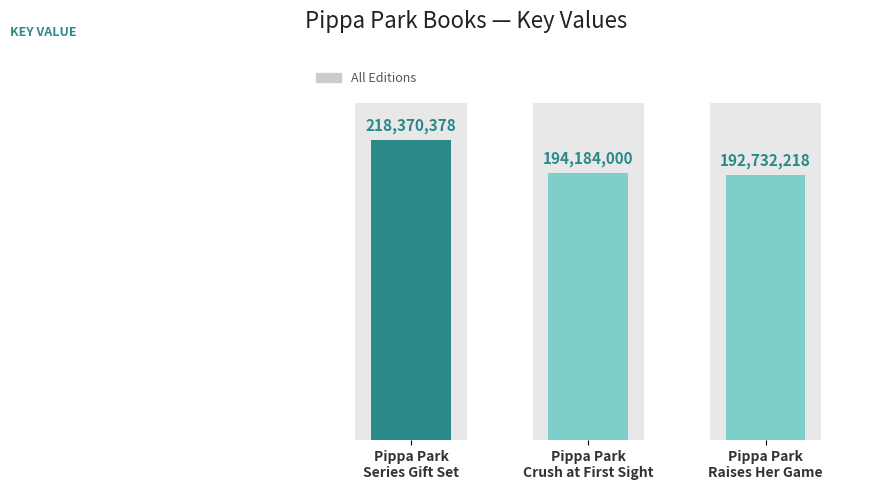

How many data points are above 194184000?

1